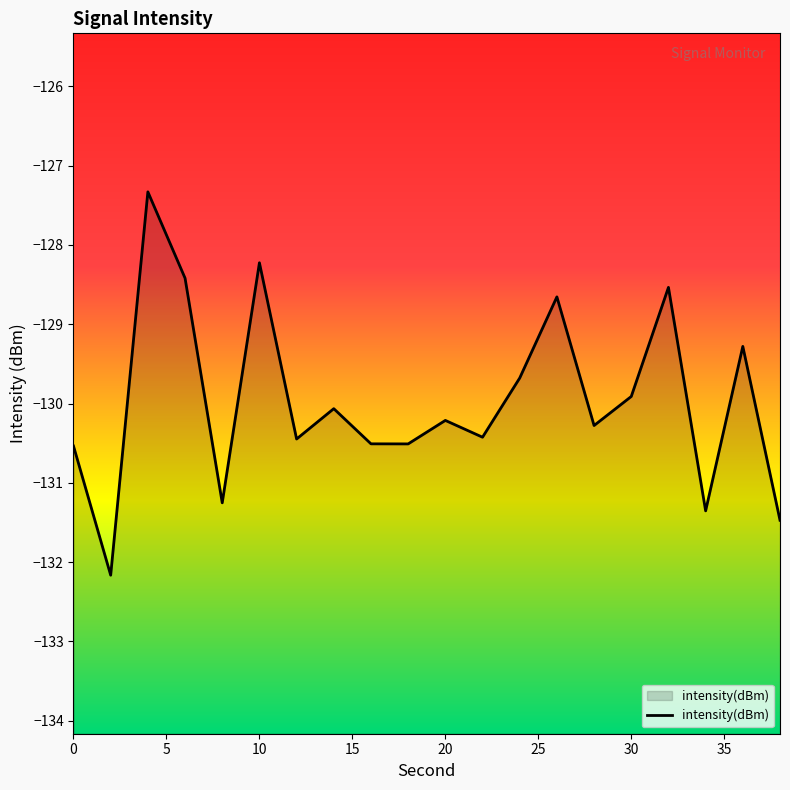

What is the sum of the values at 8 and 2?

-263.4